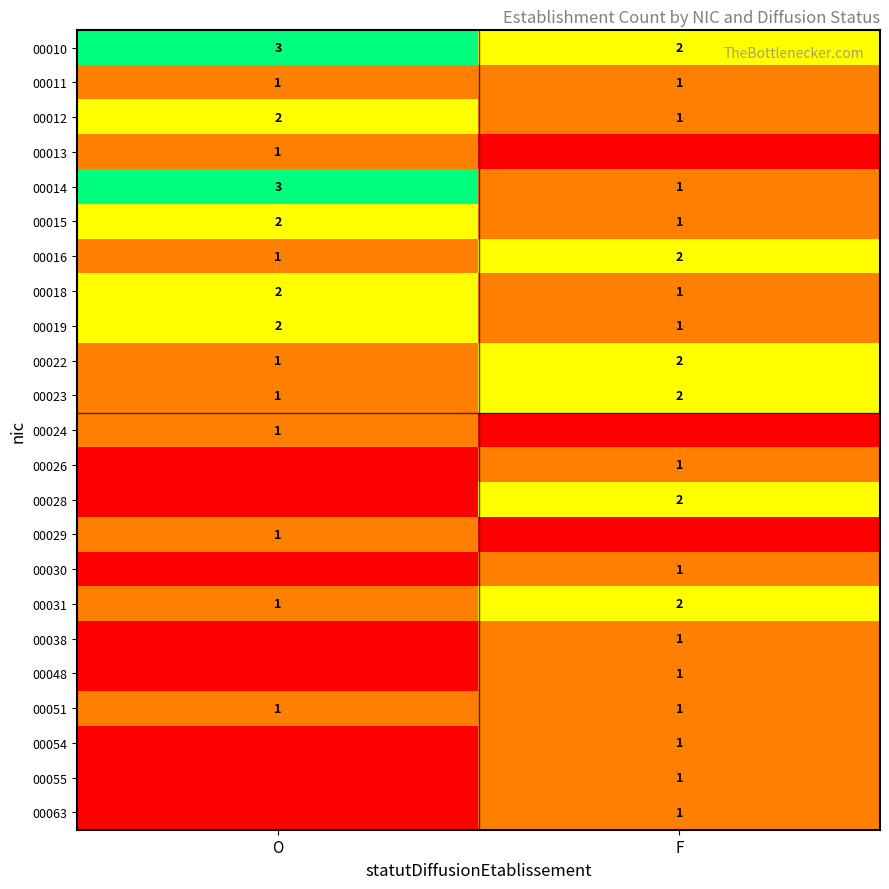

How many values in the 00031 series are below 2?

1